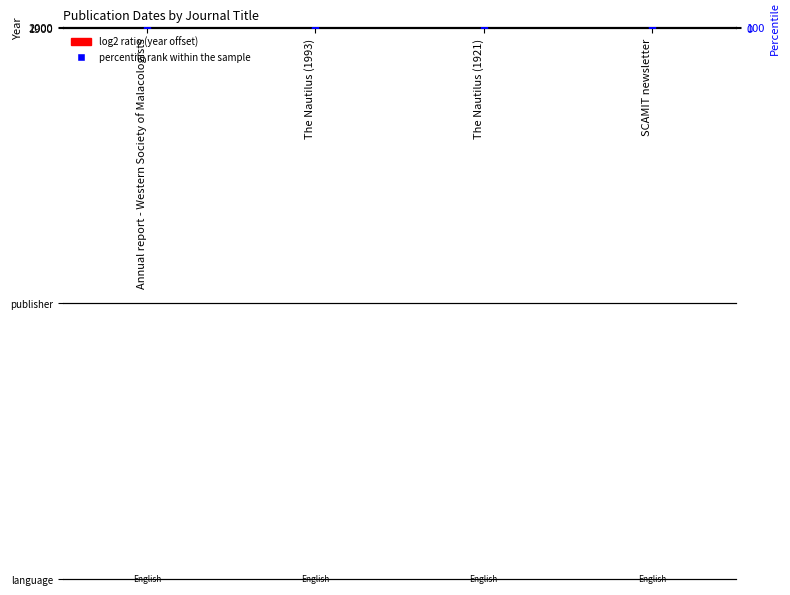

At how many categories does at least one series exceed 28?

3